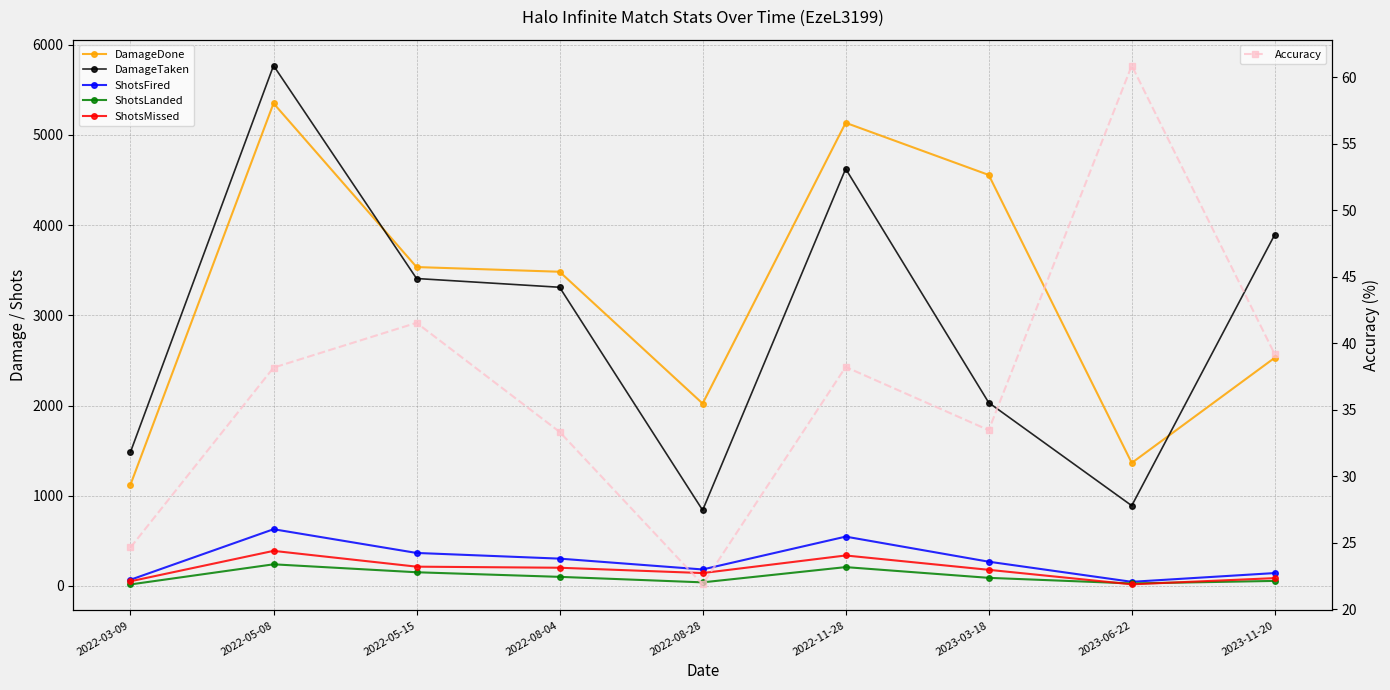

Where does the ShotsFired series first go above 269?

2022-05-08